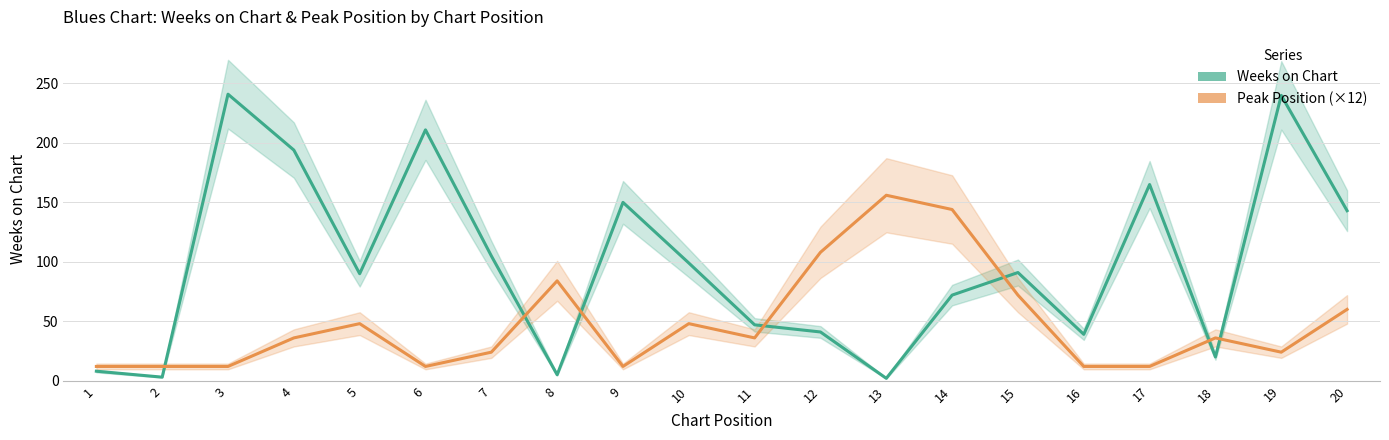

How many data points in Weeks on Chart are less than 91?

10